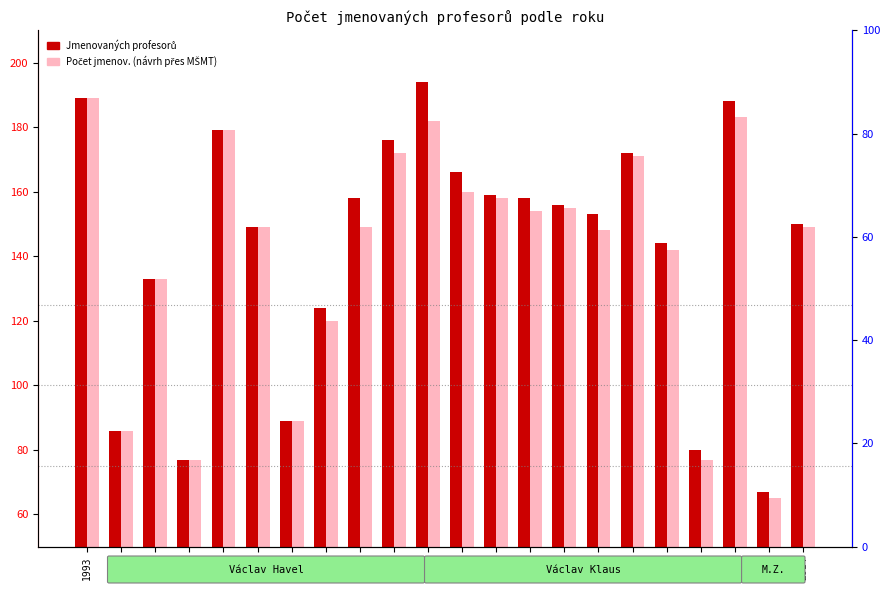

What is the value of the Jmenovaných profesorů bar at the 15th from the left?

156